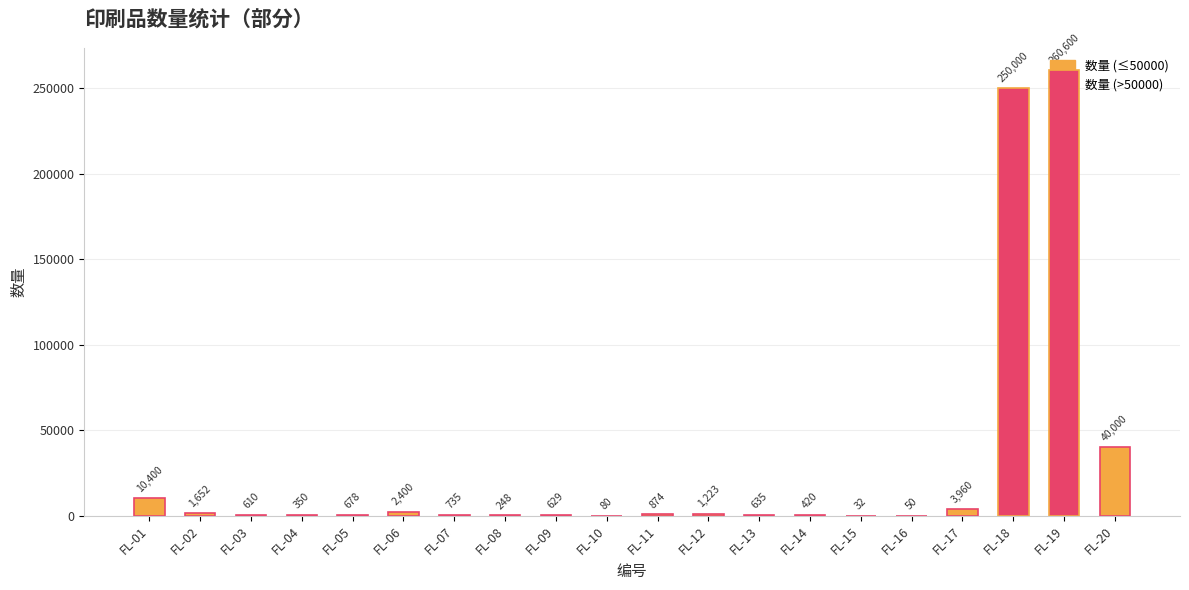

True or false: the data shows 610 at FL-03.

True